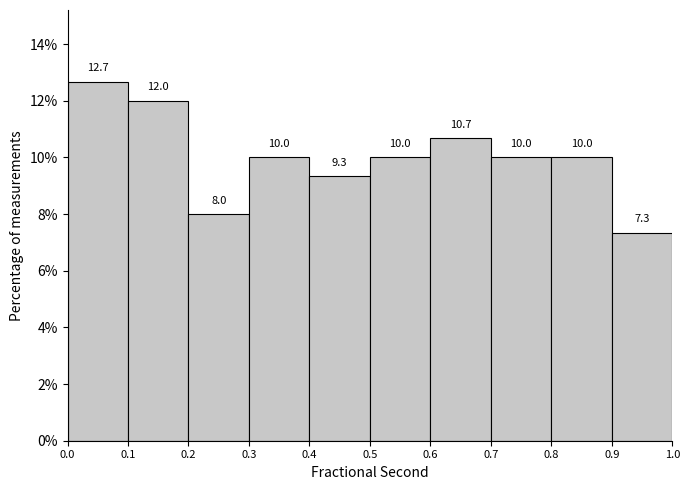

Reading left to right, transcribe this chart: for each bar, give the range it covers on the x-axis and its height.

0.0 to 0.1: 12.7
0.1 to 0.2: 12.0
0.2 to 0.3: 8.0
0.3 to 0.4: 10.0
0.4 to 0.5: 9.3
0.5 to 0.6: 10.0
0.6 to 0.7: 10.7
0.7 to 0.8: 10.0
0.8 to 0.9: 10.0
0.9 to 1.0: 7.3